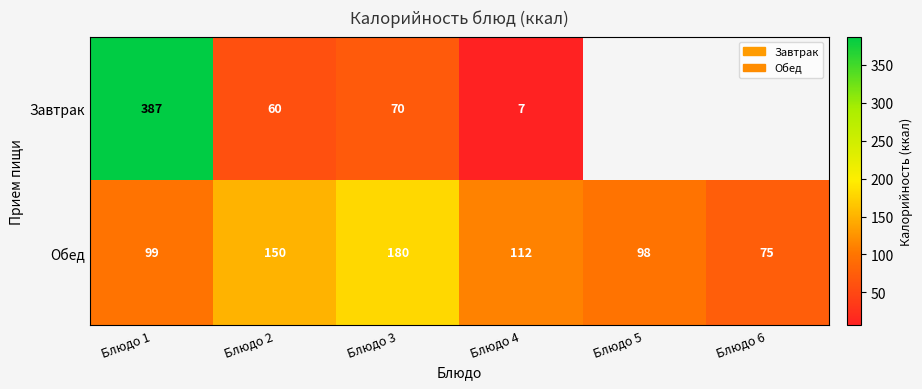

Is the value of Обед at Блюдо 6 greater than the value of Завтрак at Блюдо 4?

Yes